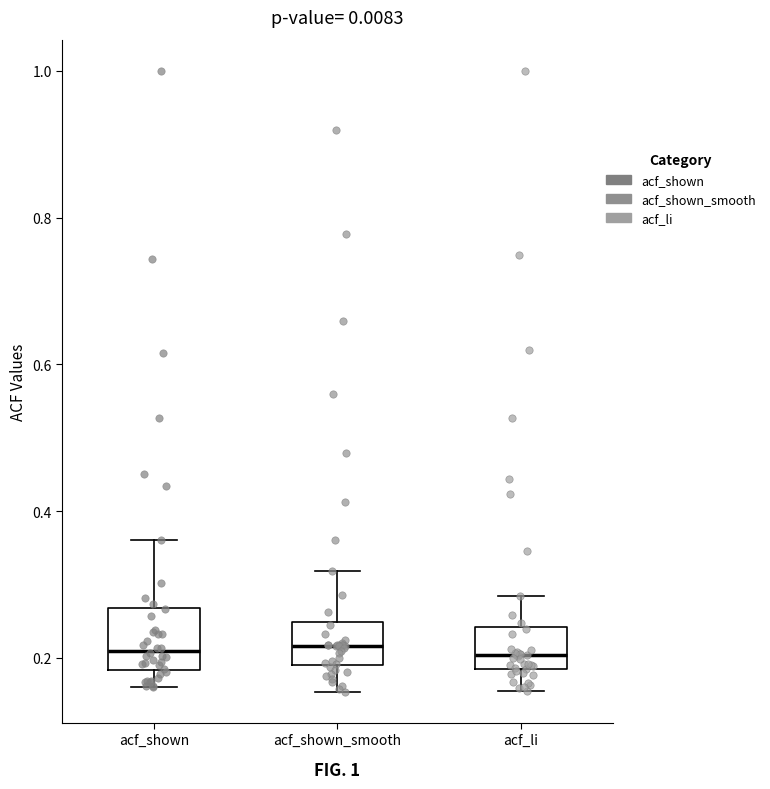

Comparing the boxes themselves (not the whiskers), which one is the tallest?

acf_shown